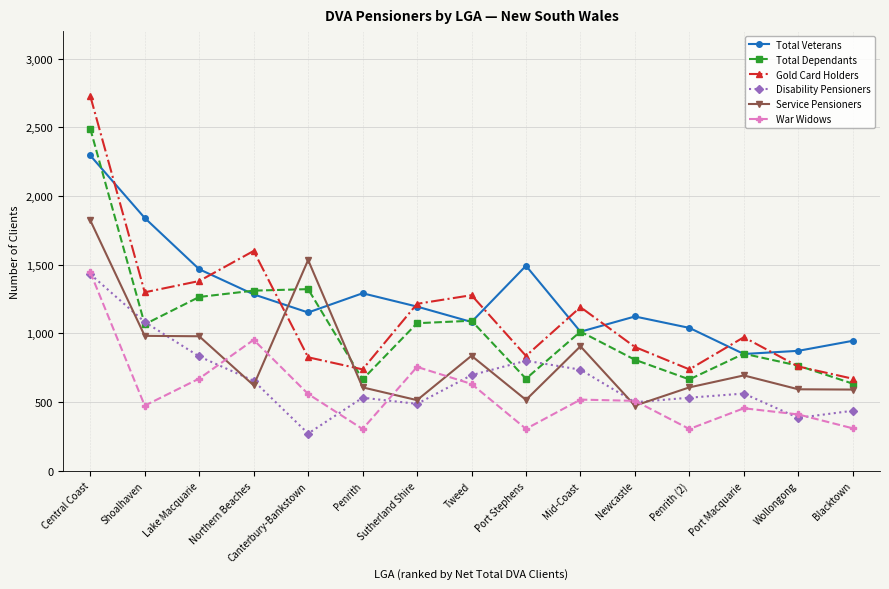

After their last crossing, which series has the higher values: War Widows or Service Pensioners?

Service Pensioners